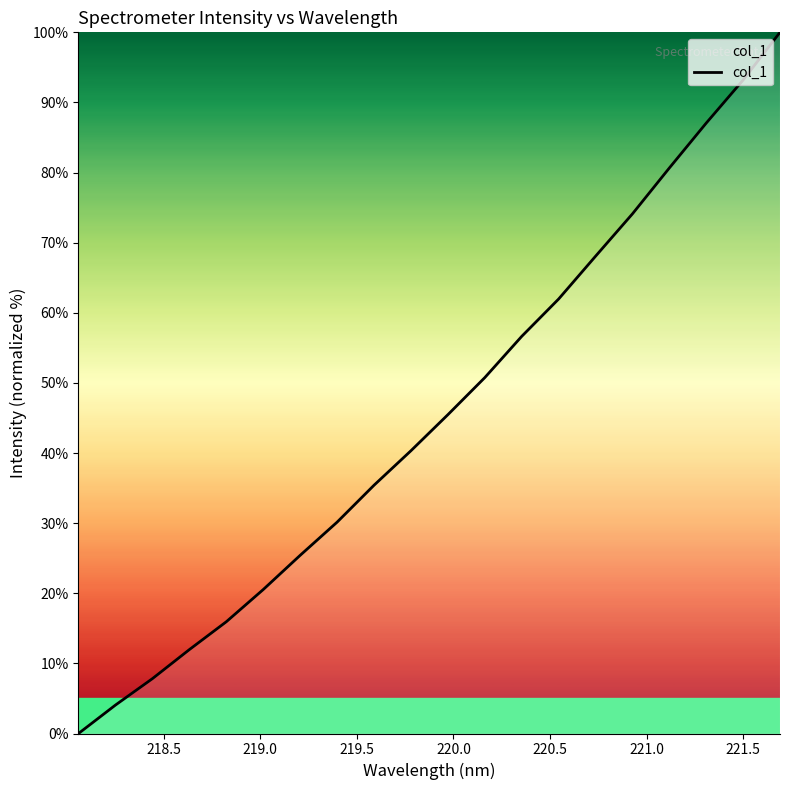

What is the difference between the maximum and minimum values?

100.0